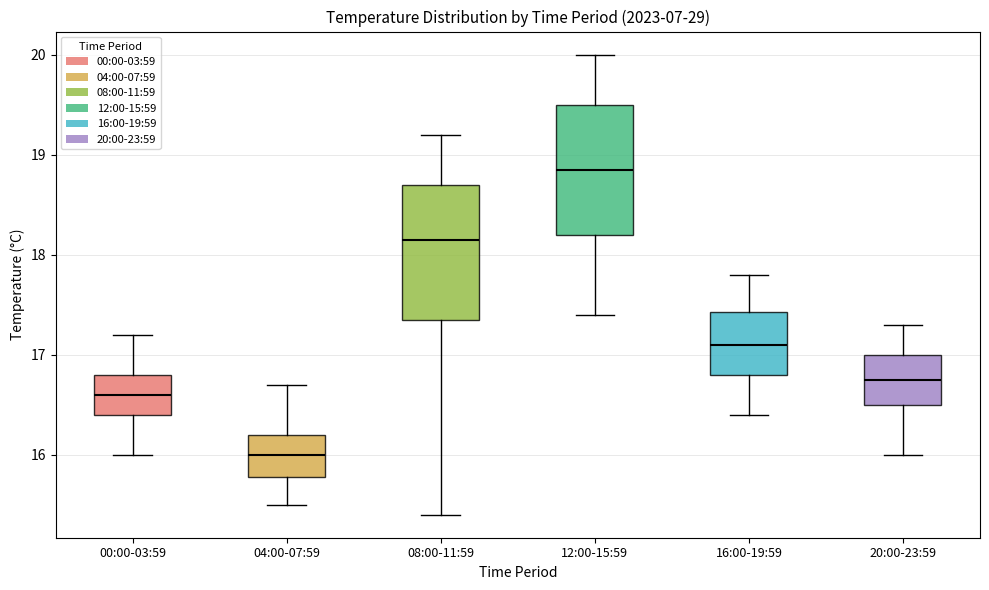

Reading left to right, read every box against the y-axis: the position of its median line, the range the box covers, and the ends of its whiskers. The values are not printed on the chart, so give them approximately, as read against the axis.

00:00-03:59: median 16.6, box 16.4 to 16.8, whiskers 16.0 to 17.2
04:00-07:59: median 16.0, box 15.8 to 16.2, whiskers 15.5 to 16.7
08:00-11:59: median 18.2, box 17.4 to 18.7, whiskers 15.4 to 19.2
12:00-15:59: median 18.9, box 18.2 to 19.5, whiskers 17.4 to 20.0
16:00-19:59: median 17.1, box 16.8 to 17.4, whiskers 16.4 to 17.8
20:00-23:59: median 16.8, box 16.5 to 17.0, whiskers 16.0 to 17.3